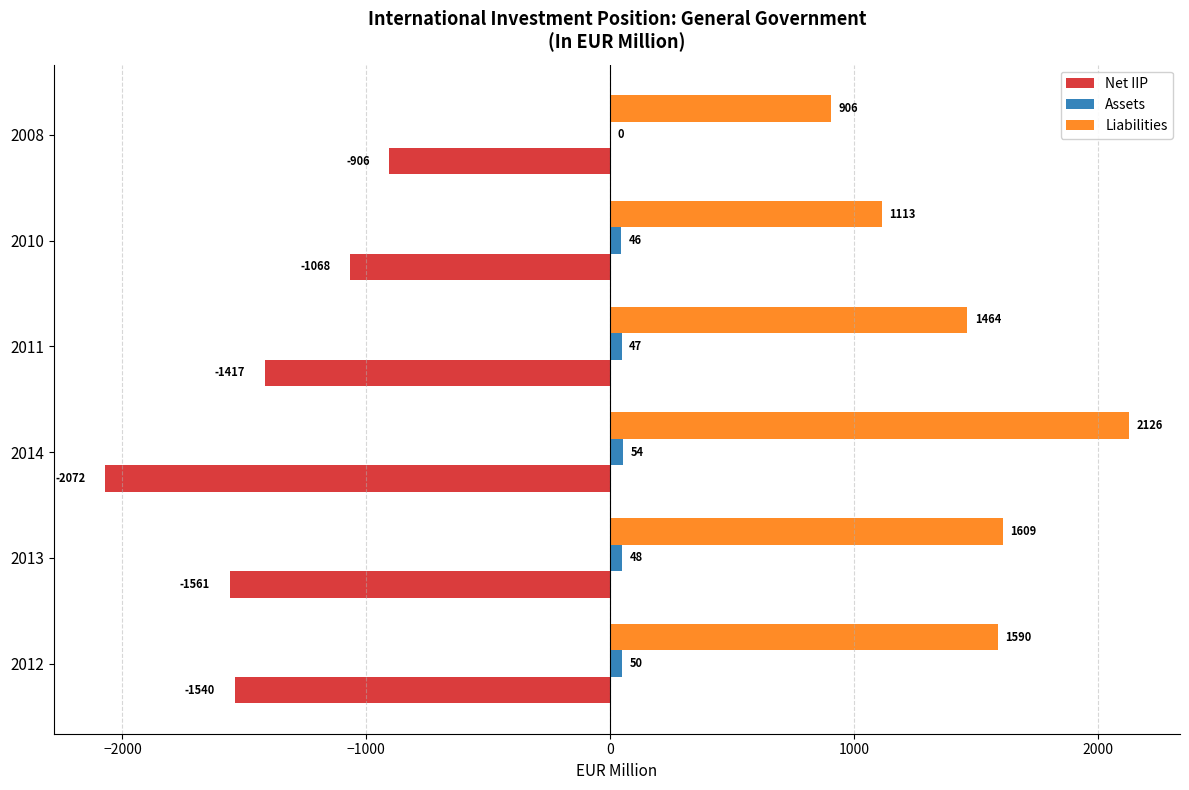

Which series has the largest total across all categories?

Liabilities